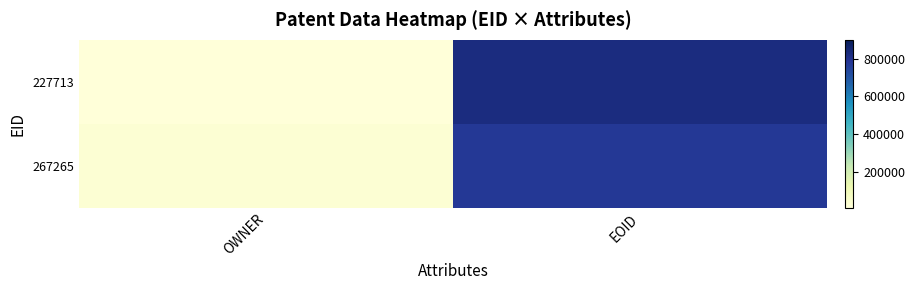

What is the maximum value shown in the chart?

823775